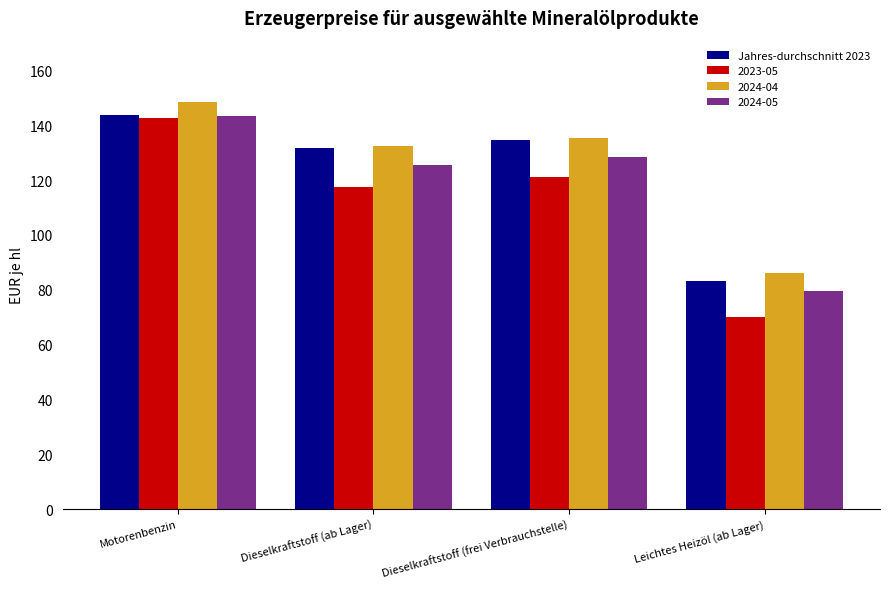

What is the label of the 4th bar from the right?

Motorenbenzin